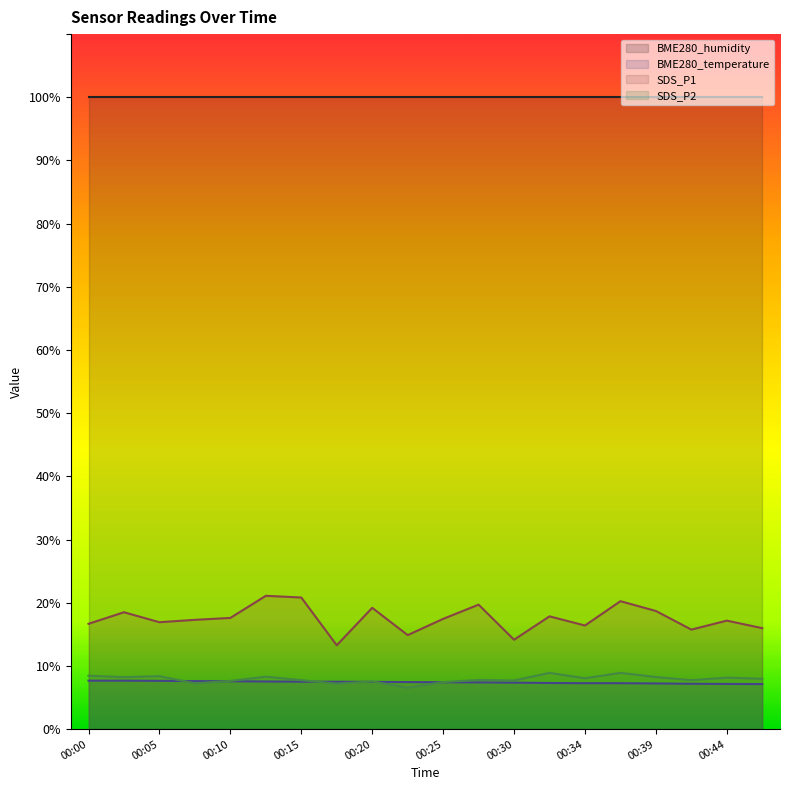

True or false: SDS_P1 and SDS_P2 intersect in this chart.

False